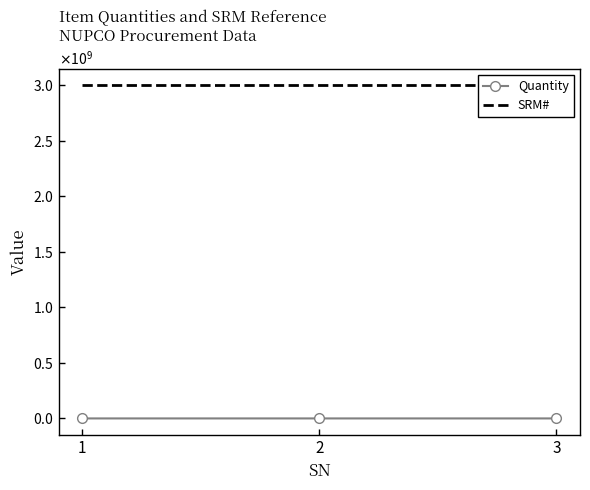

Reading right to left, list all the values displayed in this chart.

Quantity: 2033	46898	5994
SRM#: 3000012918	3000012918	3000012918